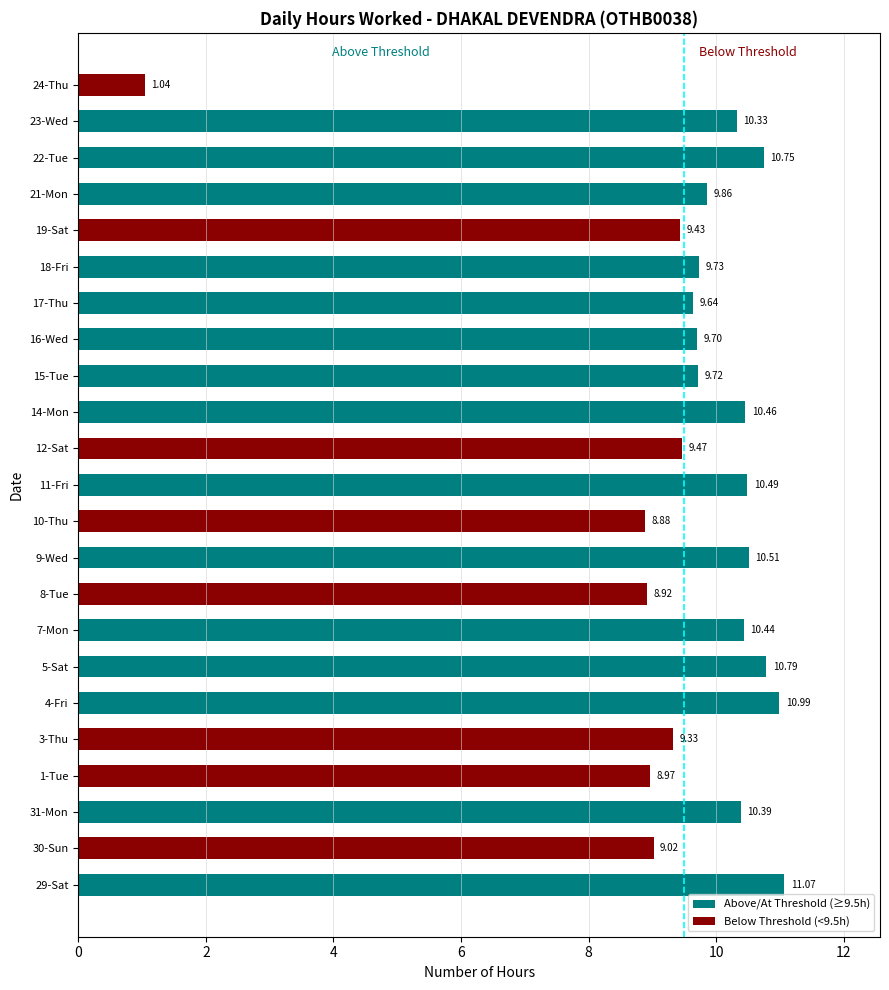

What is the average value?

9.6